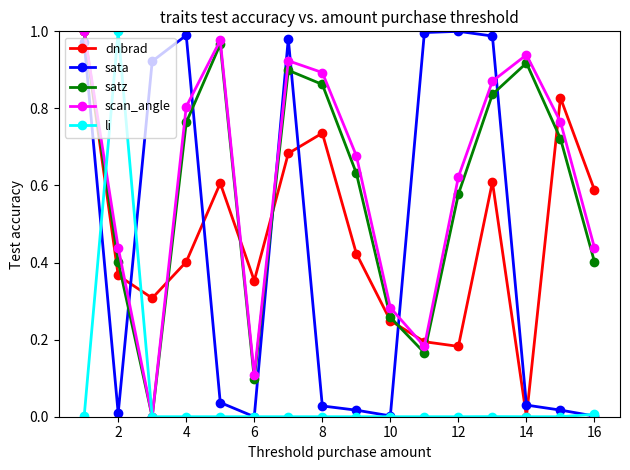

How many lines are shown in the chart?

5